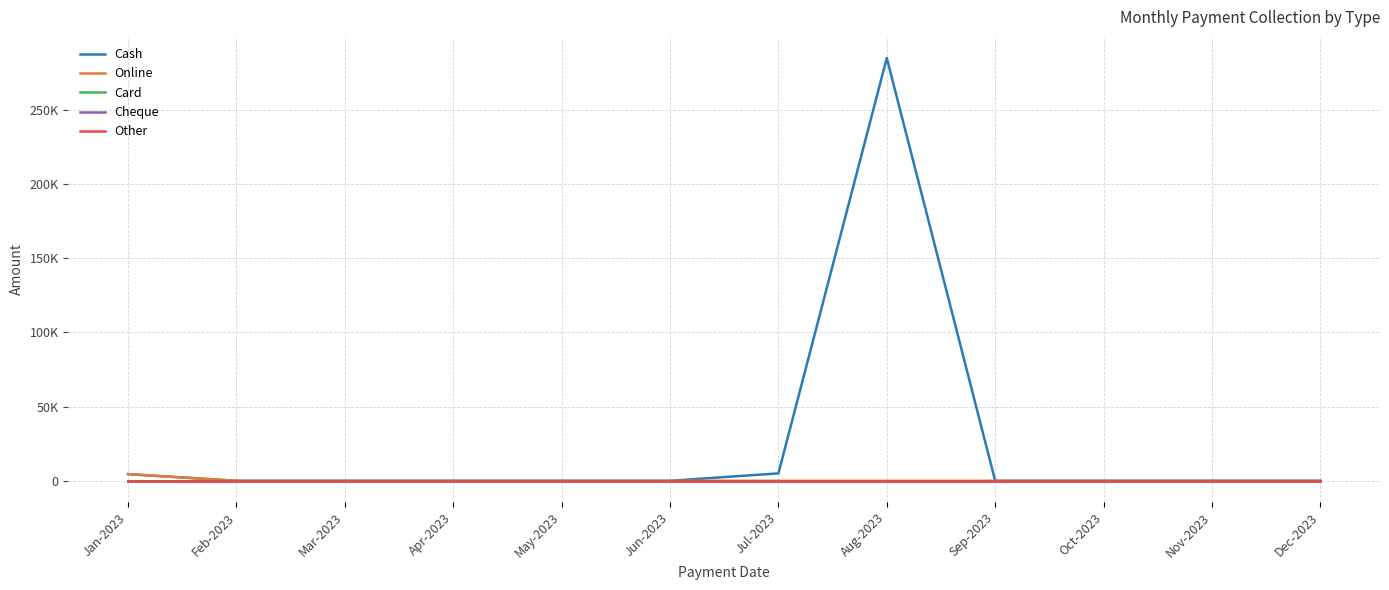

Is this an area chart (filled region under the line)?

No